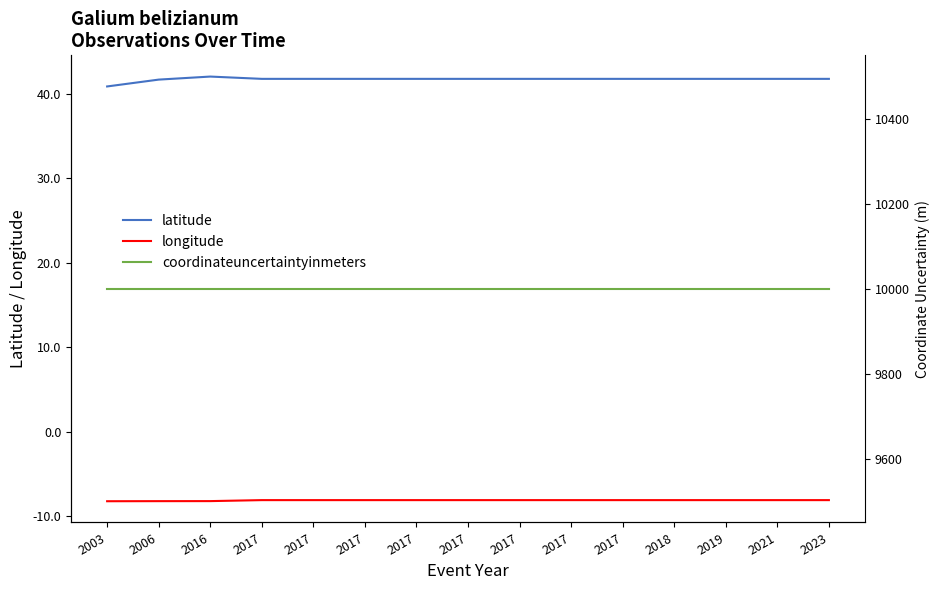

Reading left to right, transcribe all the data shown in this chart.

latitude: 40.9	41.7	42.0	41.8	41.8	41.8	41.8	41.8	41.8	41.8	41.8	41.8	41.8	41.8	41.8
longitude: -8.2	-8.2	-8.2	-8.1	-8.1	-8.1	-8.1	-8.1	-8.1	-8.1	-8.1	-8.1	-8.1	-8.1	-8.1
coordinateuncertaintyinmeters: 10000.0	10000.0	10000.0	10000.0	10000.0	10000.0	10000.0	10000.0	10000.0	10000.0	10000.0	10000.0	10000.0	10000.0	10000.0